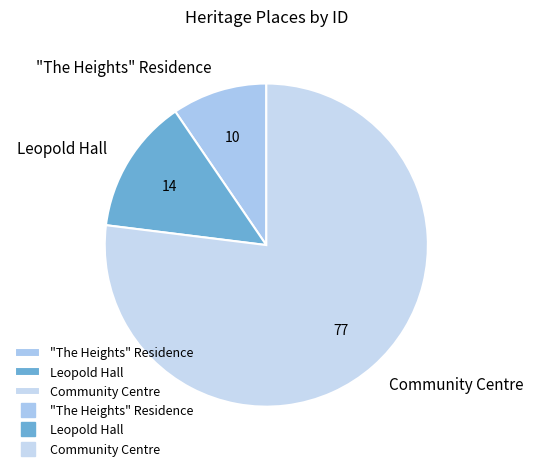

Is the sum of Leopold Hall and "The Heights" Residence greater than half?

No